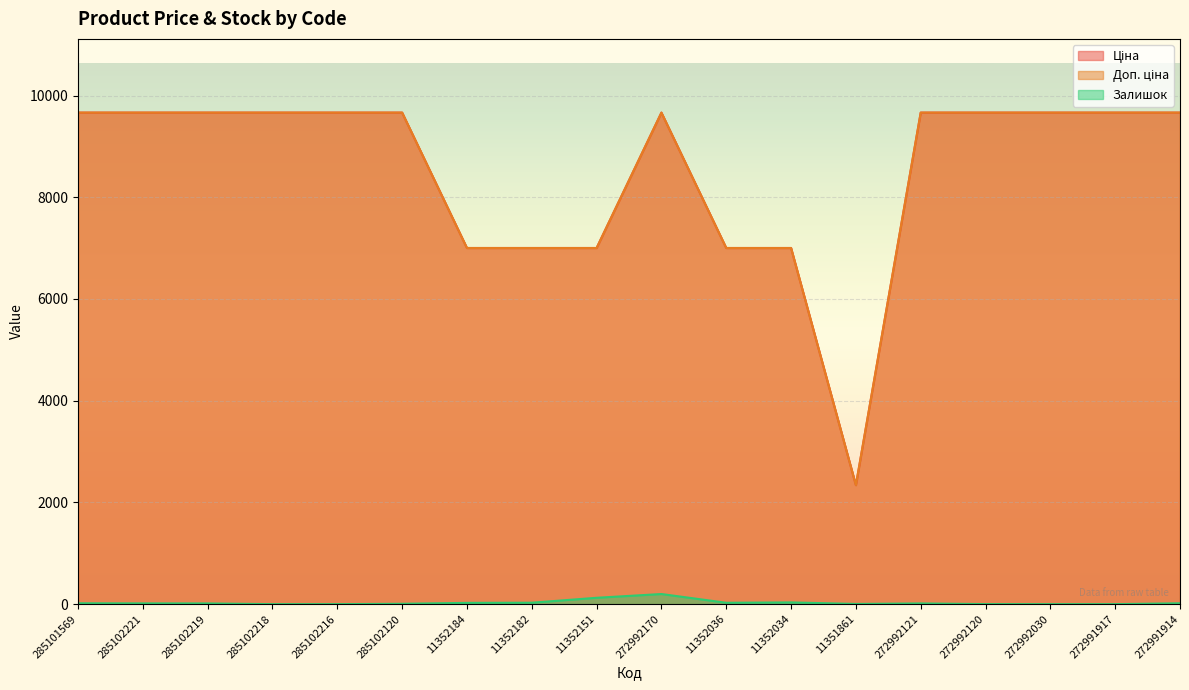

At which label does Доп. ціна reach its peak?

285101569